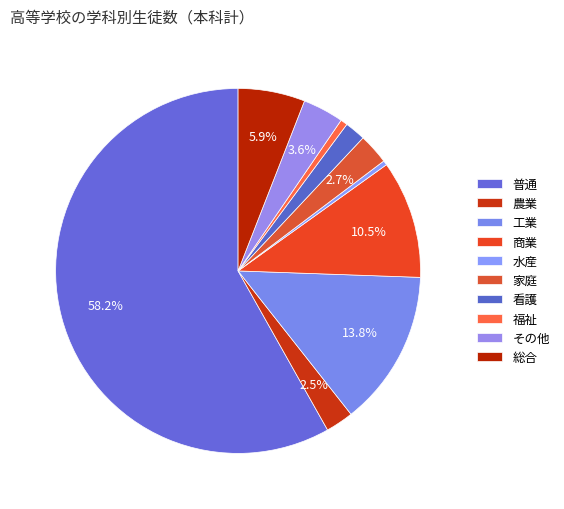

What is the change in value from 普通 to 商業?

-14310